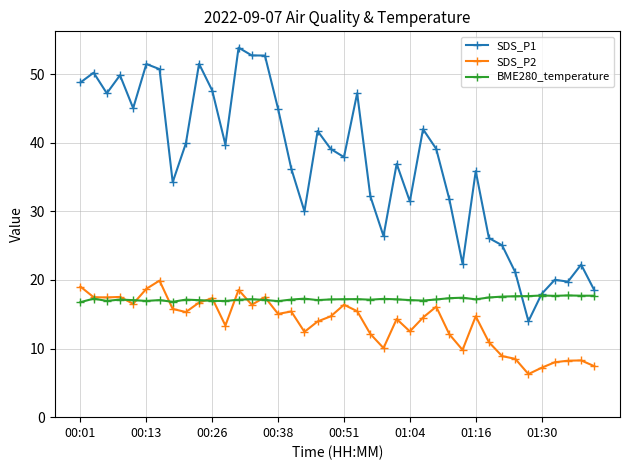

Which series has the largest range (max minus min)?

SDS_P1